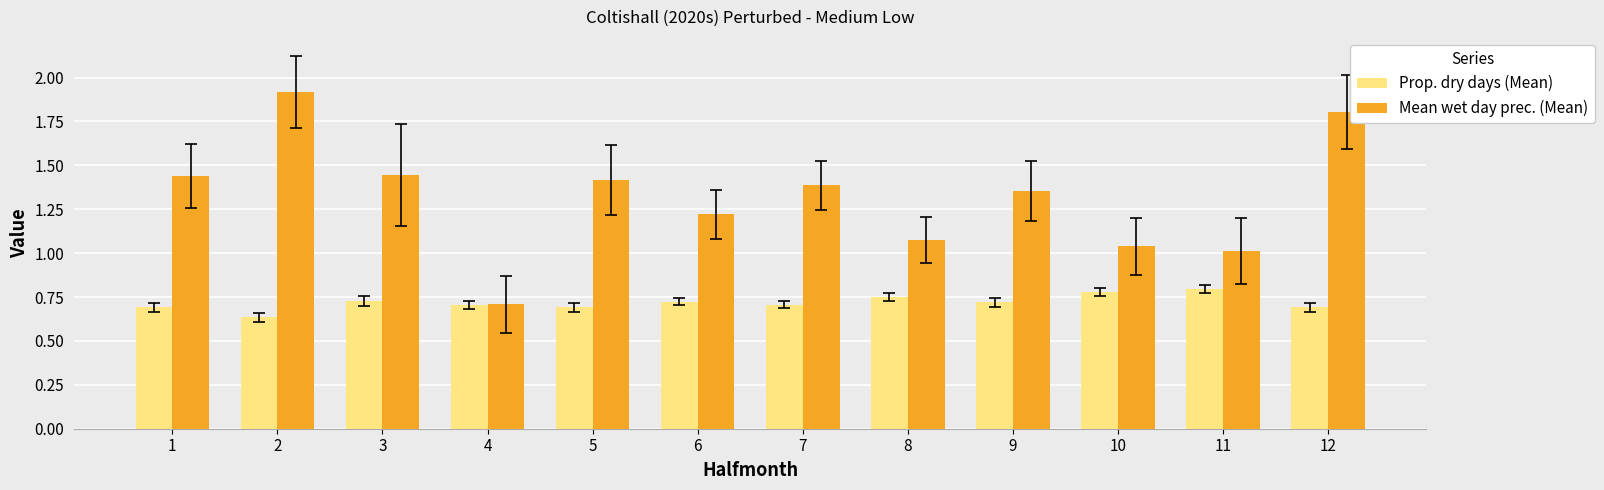

What is the total value across all series at 1?

2.1